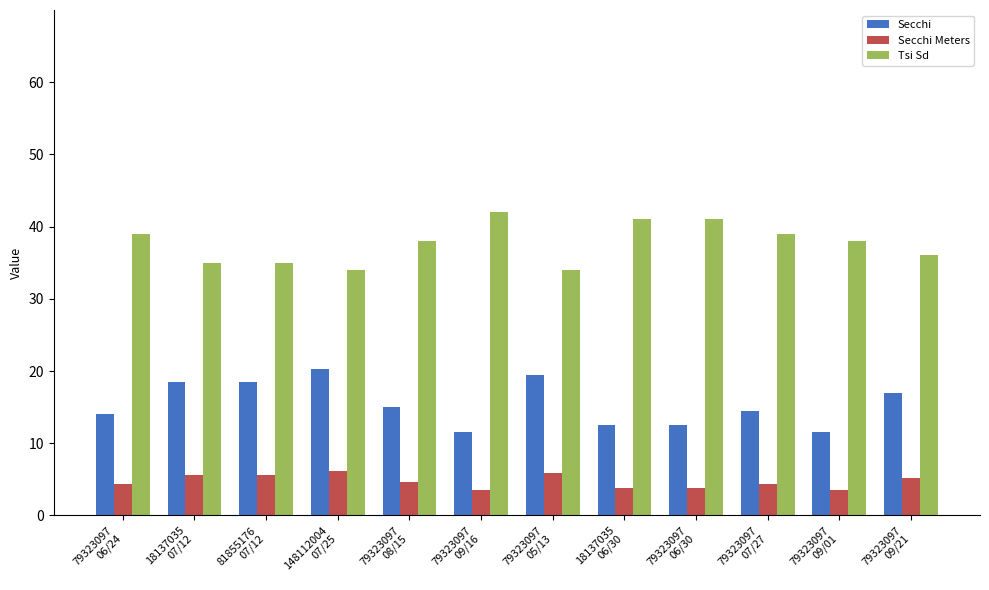

What is the average value of the Secchi Meters series?

4.7